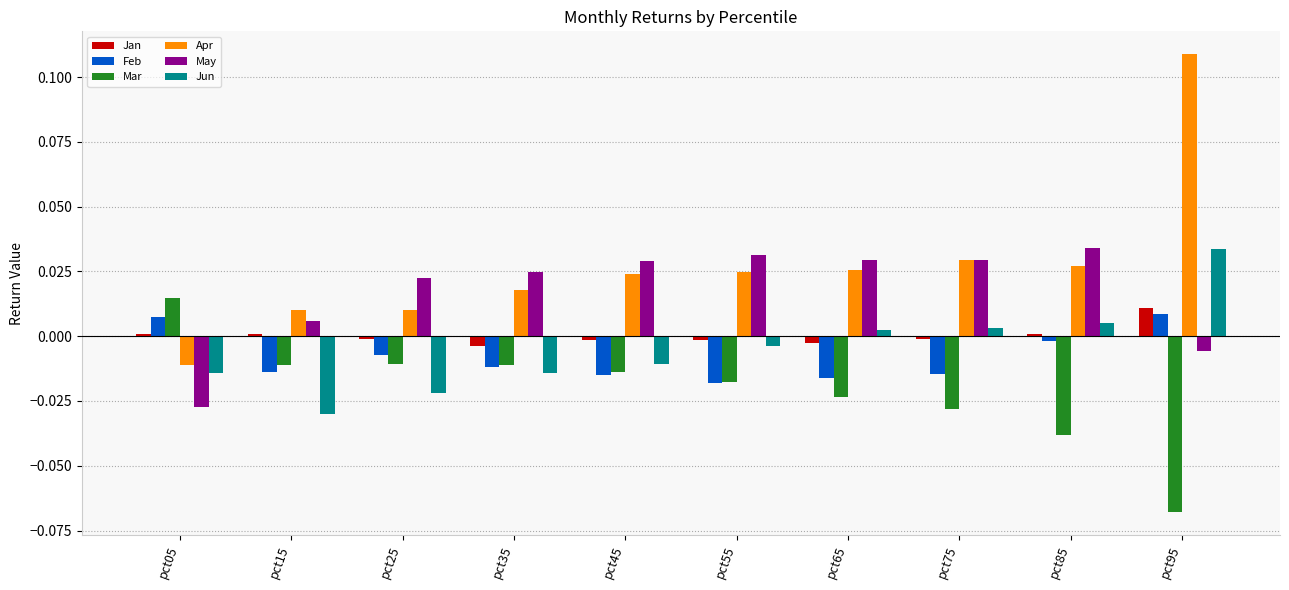

The Jun series shows -0.0 at pct35. True or false?

True